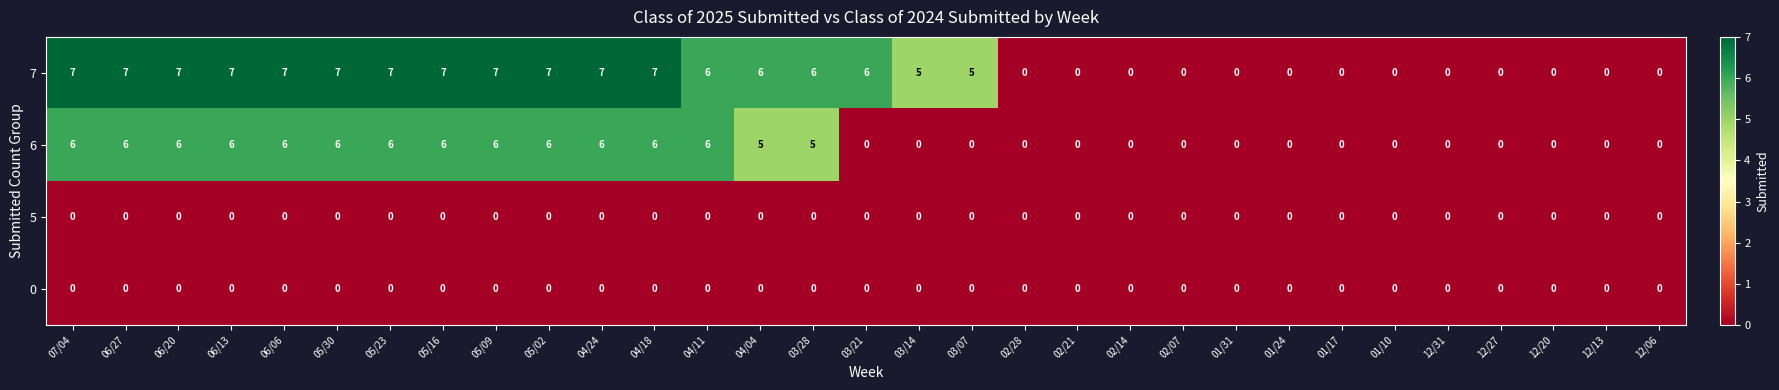

True or false: 7 has a value of 3 at 02/07.

False